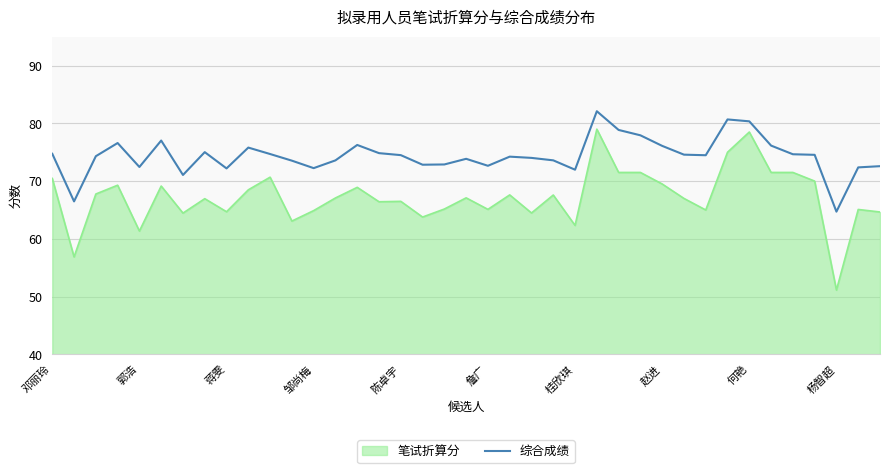

True or false: there are more than 1 points higher than both neighbors.

True